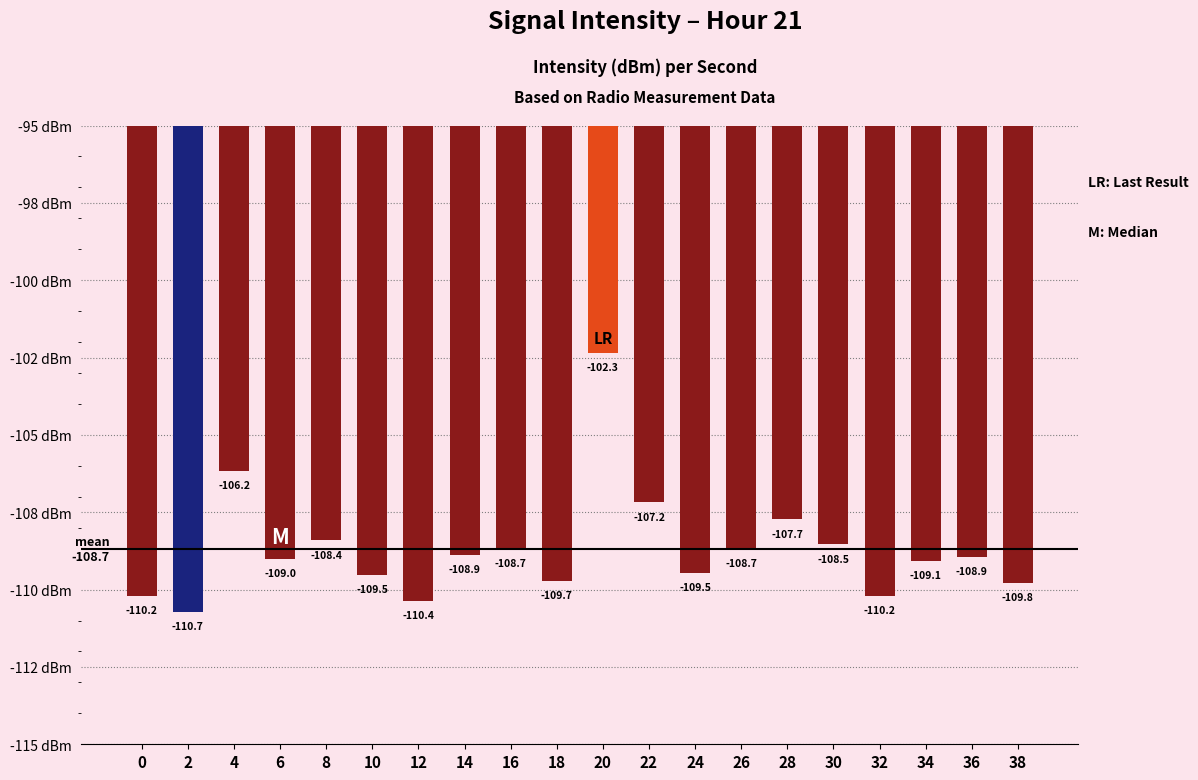

The chart shows a value of -37.8 at 20. True or false?

False